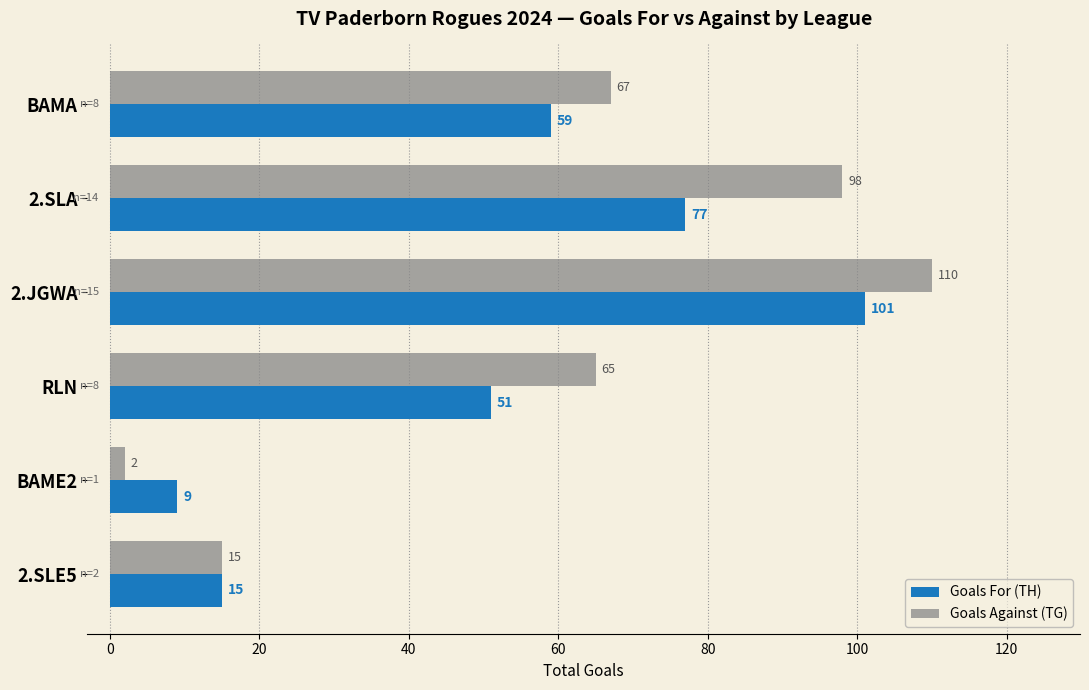

Is it true that Goals For (TH) equals 157 at 2.JGWA?

False